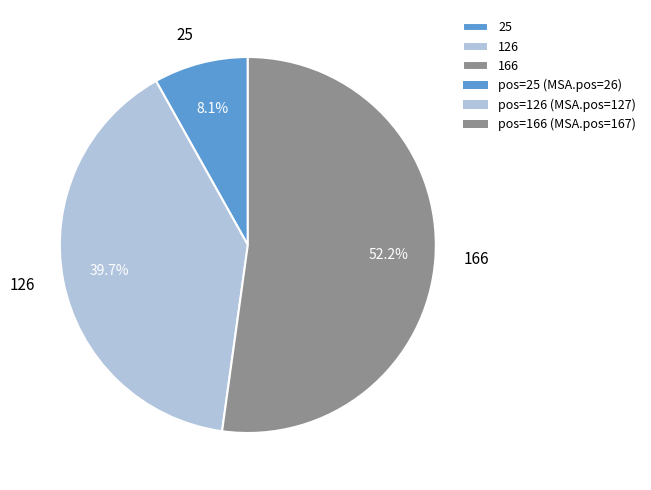

What is the total percentage of 126 and 166?

91.9%